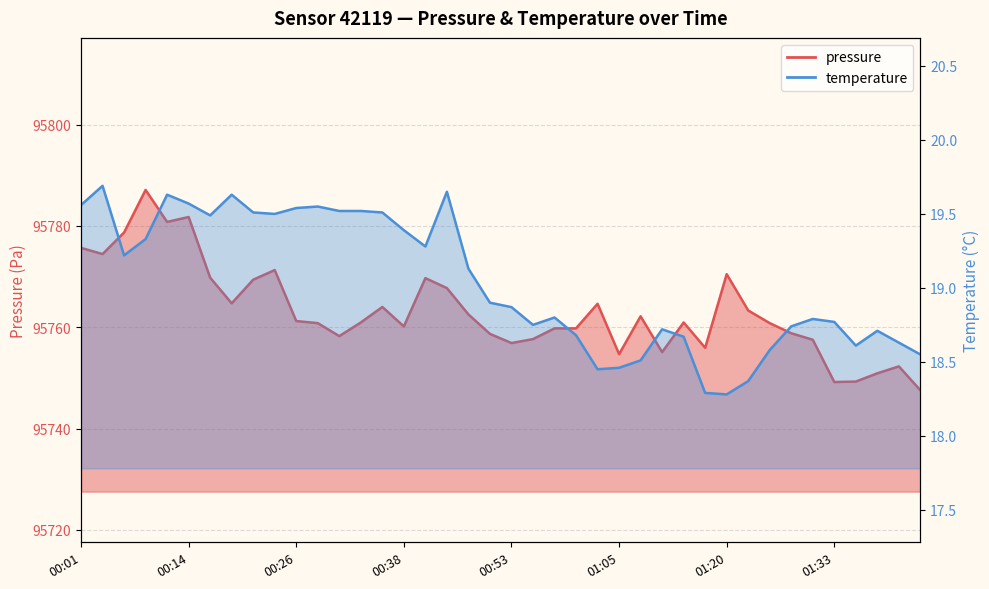

What position from the left is 01:08?

27